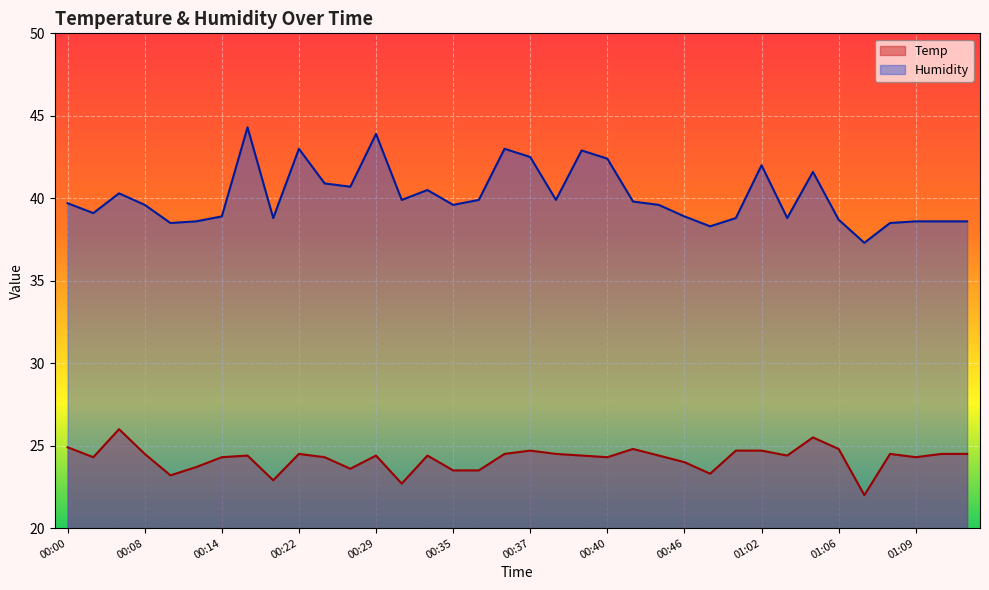

Rank the series by their maximum value, from highest to lowest.

Humidity, Temp